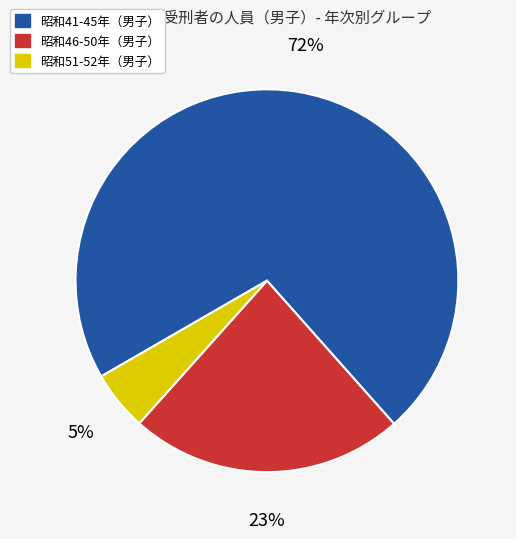

Do 昭和51-52年（男子） and 昭和41-45年（男子） together represent more than half of the pie?

Yes